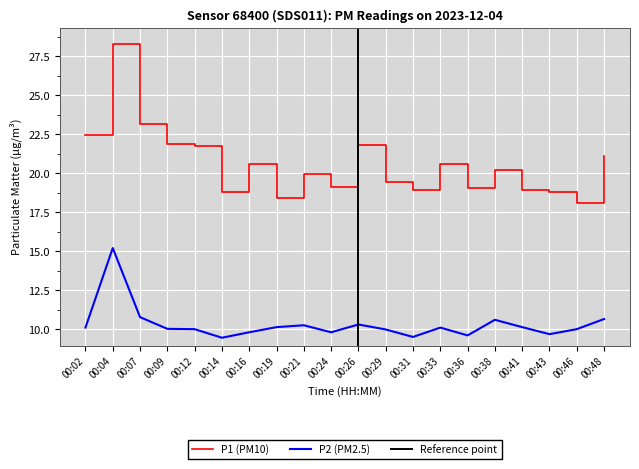

Where is P2 nearest to the value 12?

00:07